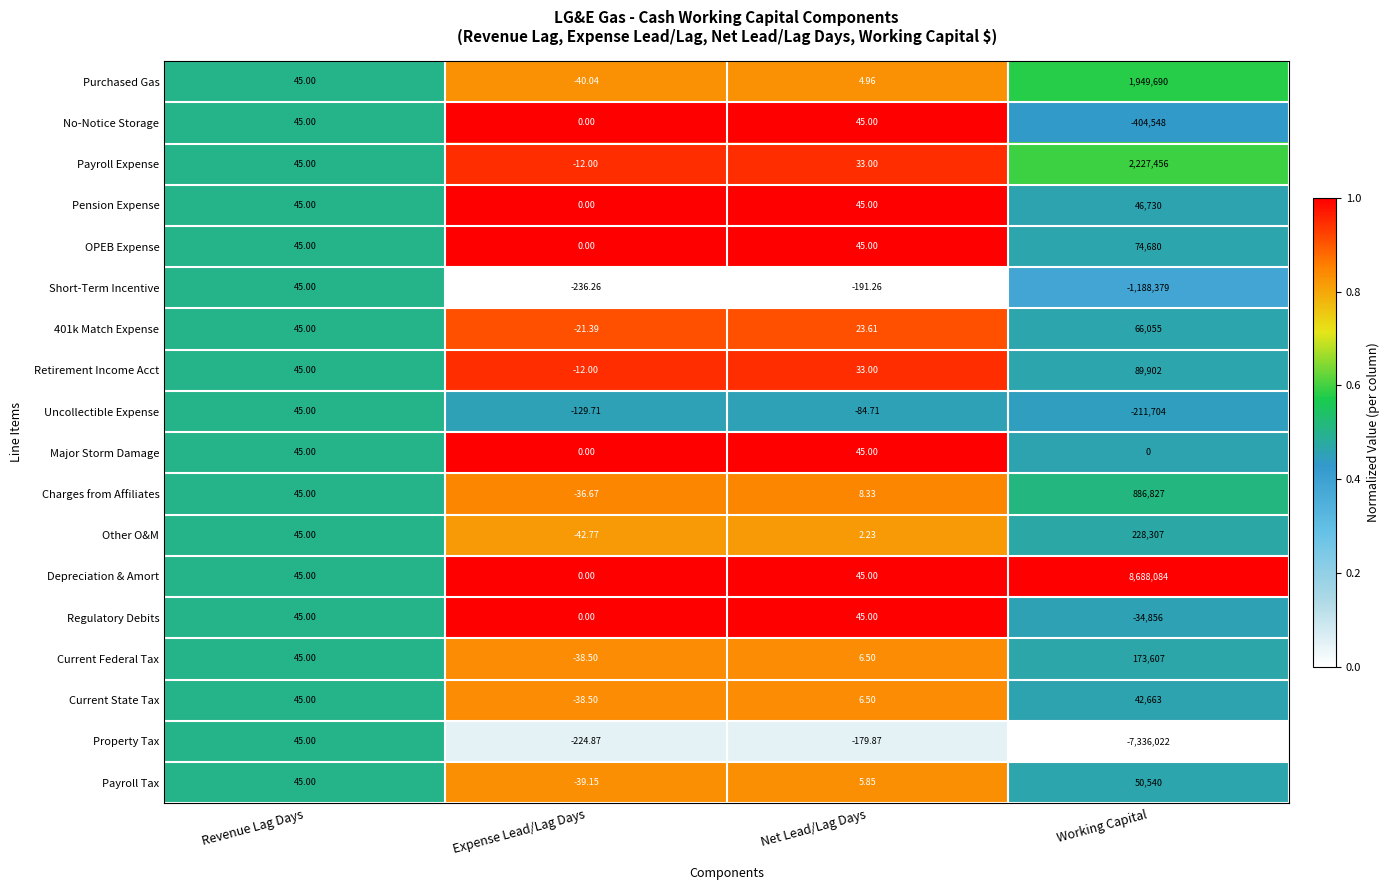

At which category does the chart reach its peak across all series?

Working Capital